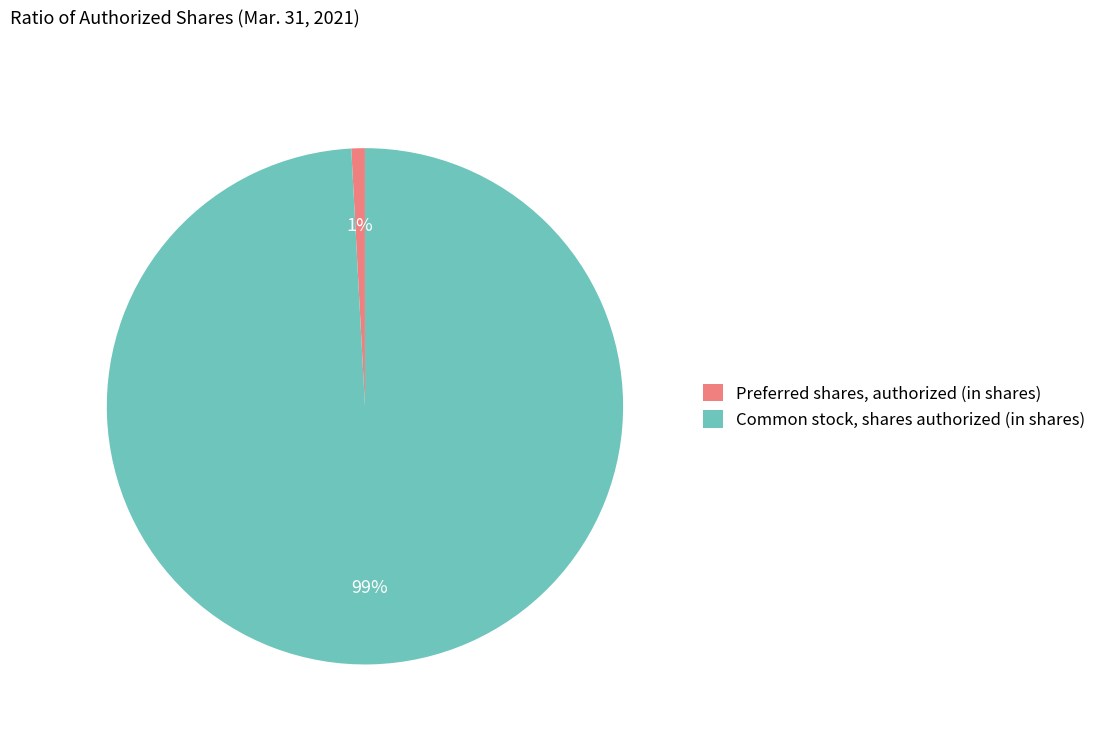

How many segments does this pie chart have?

2